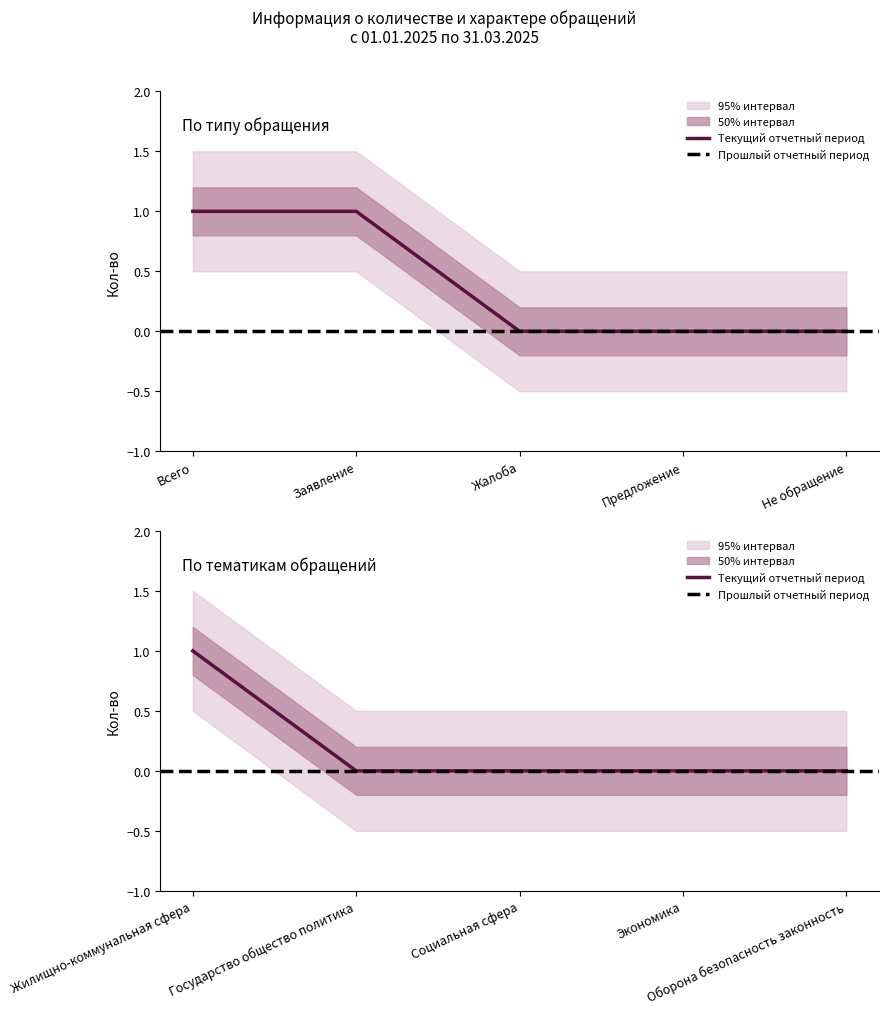

What are all the series names shown in the legend?

Текущий отчетный период, Прошлый отчетный период